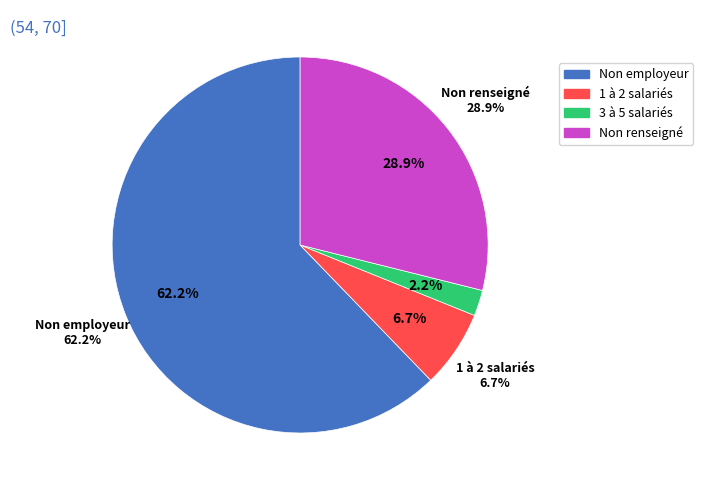

Count the number of slices in the pie.

4